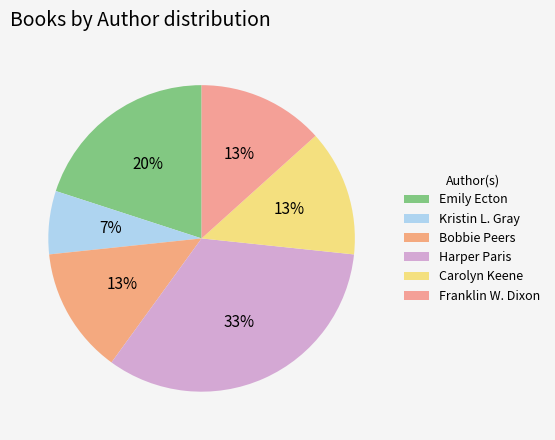

How many slices are in this pie chart?

6